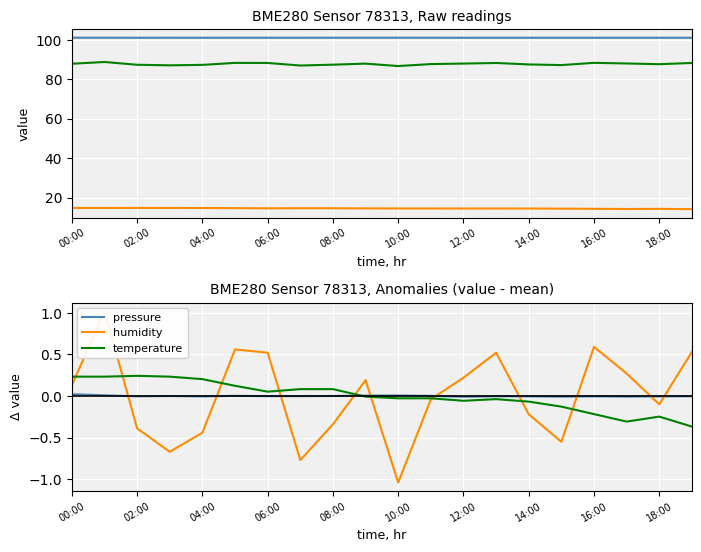

Between 06:00 and 10:00, which series saw the biggest shift?

humidity